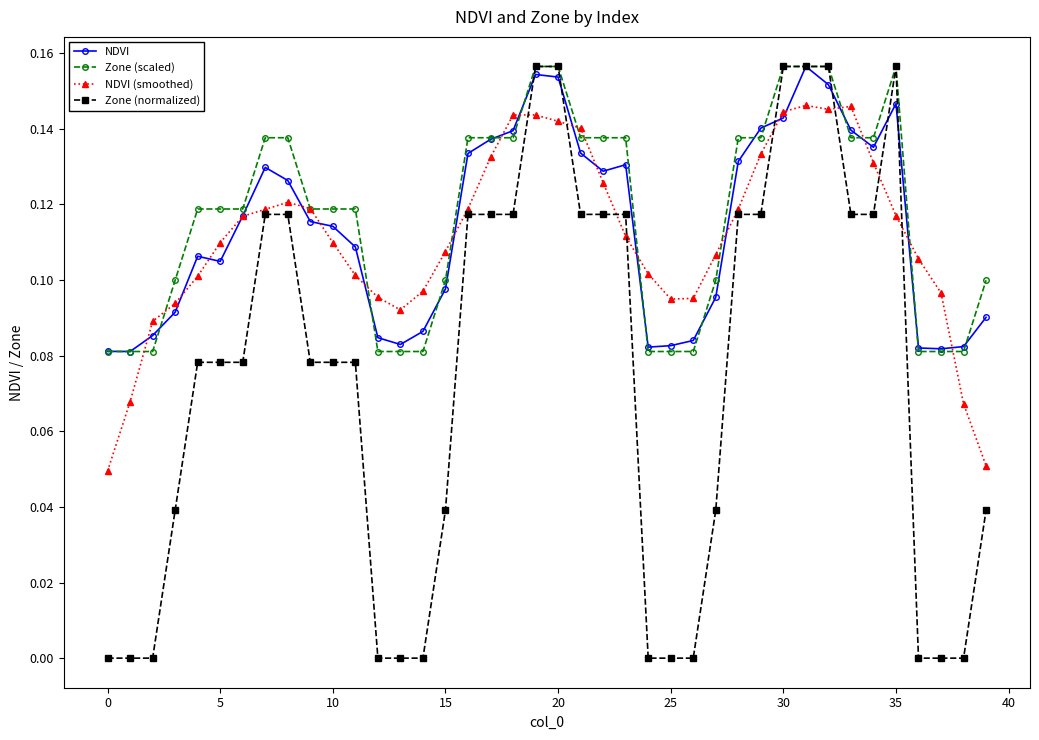

Count the Zone (scaled) values in the range 0 to 1.

40